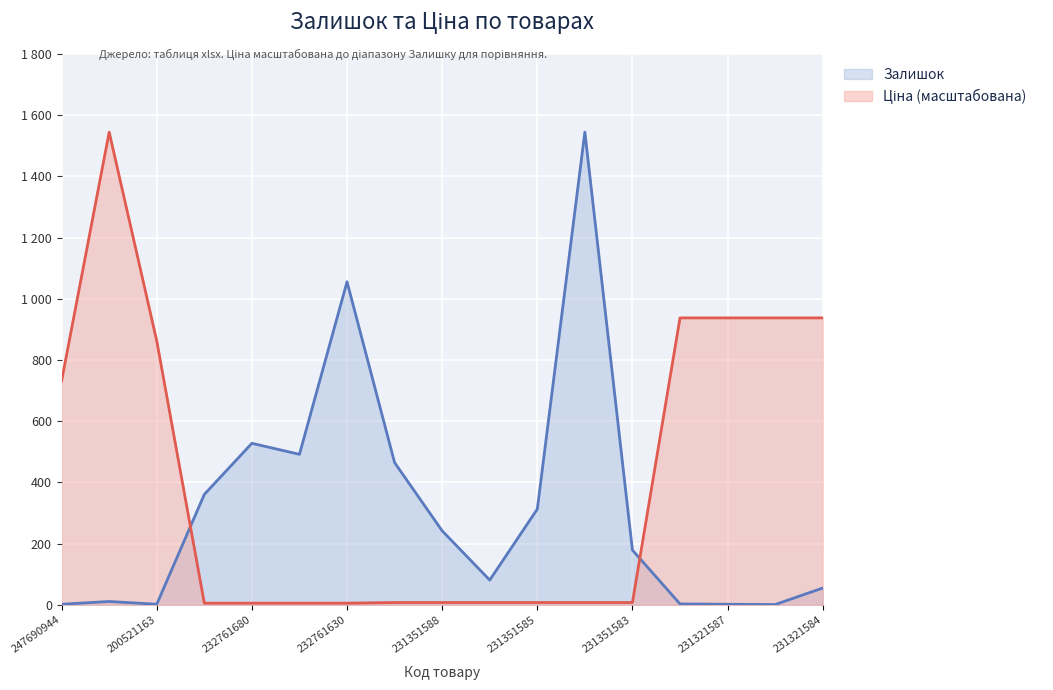

True or false: Ціна and Залишок intersect in this chart.

True